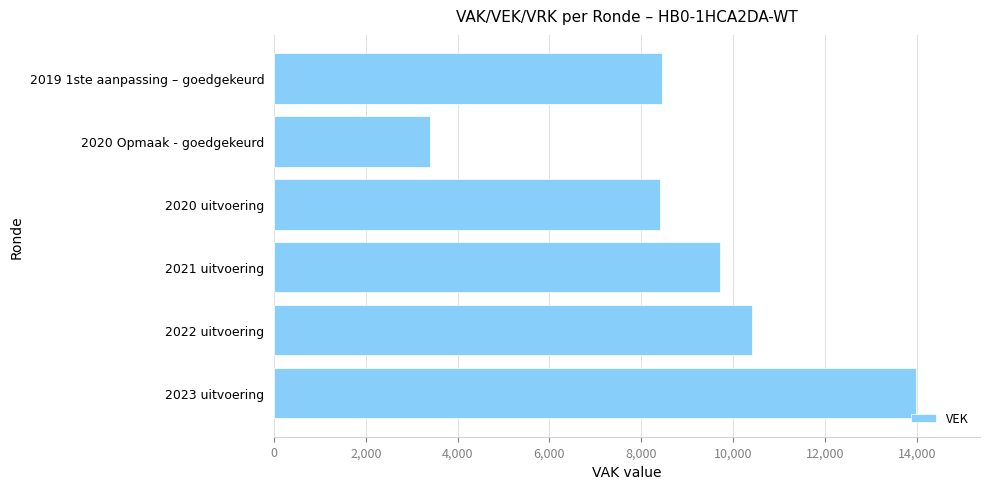

What is the maximum value shown in the chart?

13979